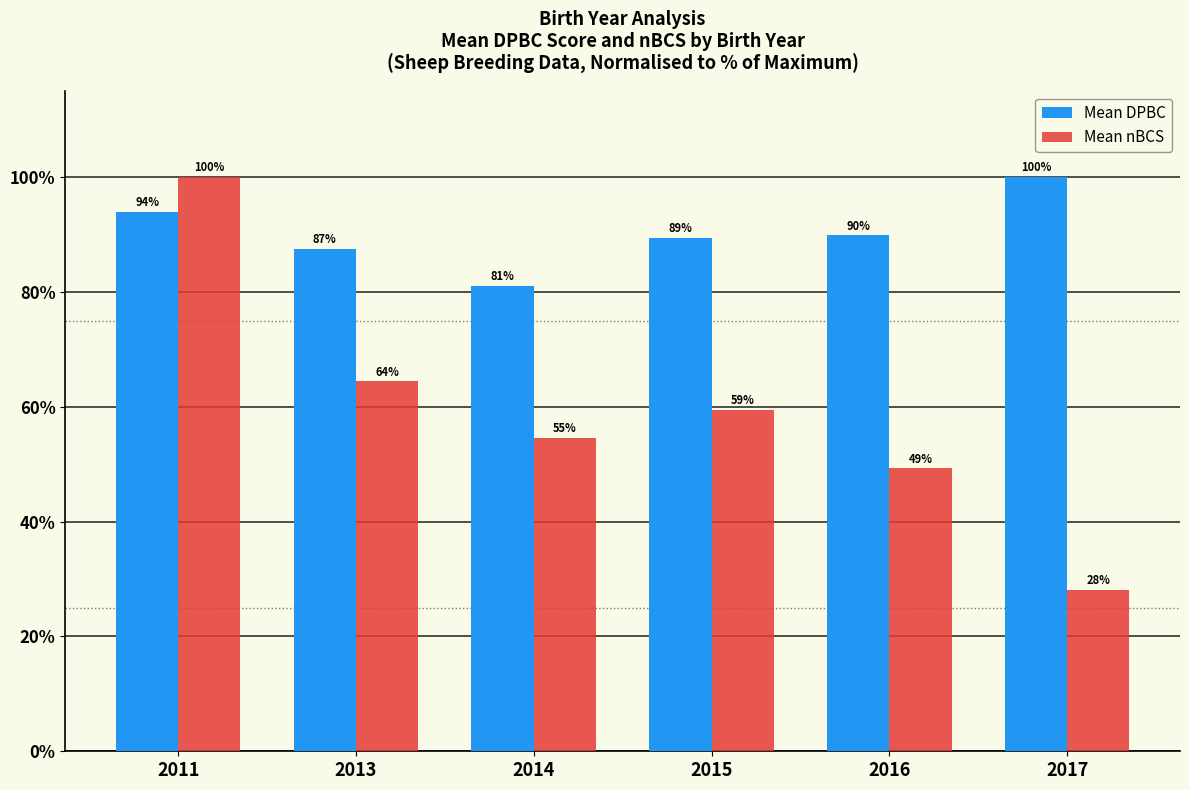

Between 2015 and 2017, which series saw the biggest shift?

Mean nBCS